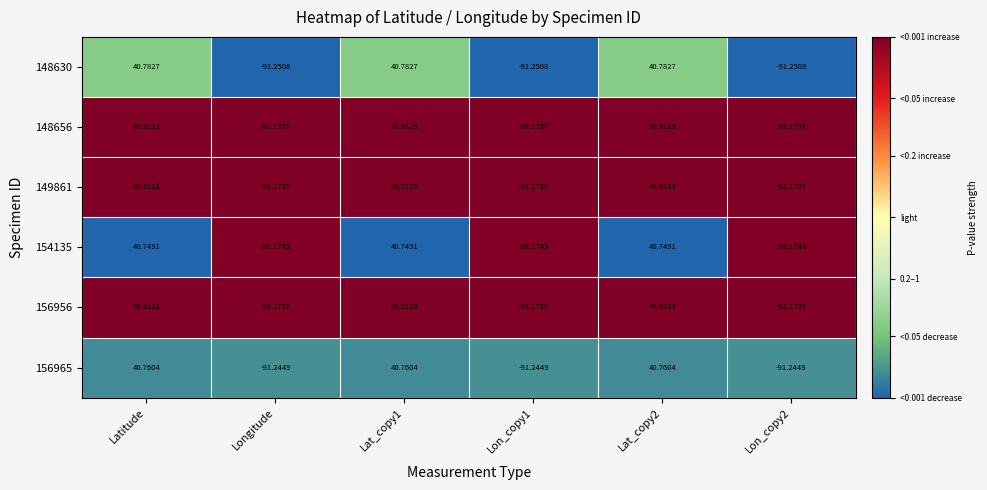

Is the value of 156965 at Lat_copy2 greater than the value of 149861 at Longitude?

Yes